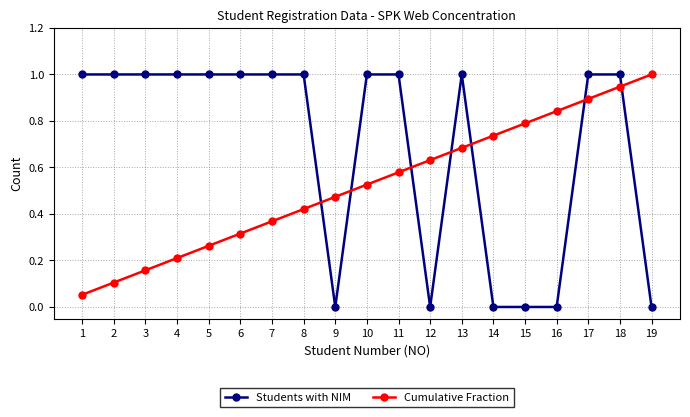

What are all the series names shown in the legend?

Students with NIM, Cumulative Fraction